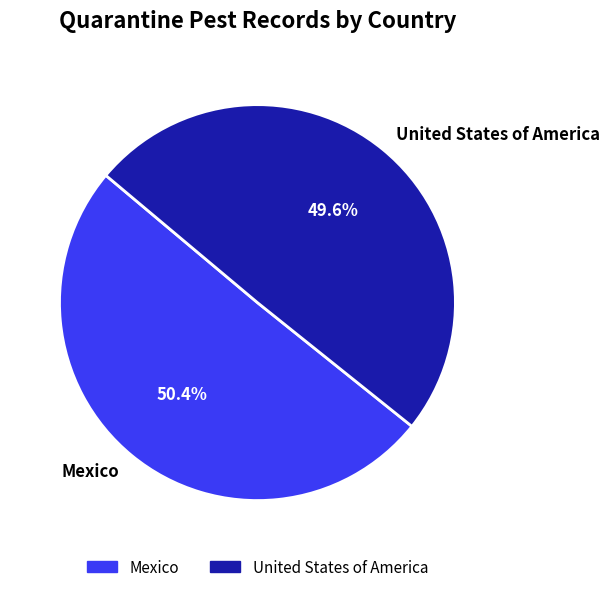

The United States of America slice represents 56% of the pie. True or false?

False